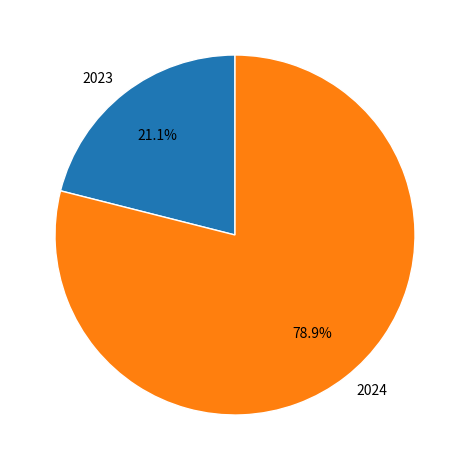

What is the smallest slice in the pie chart?

2023